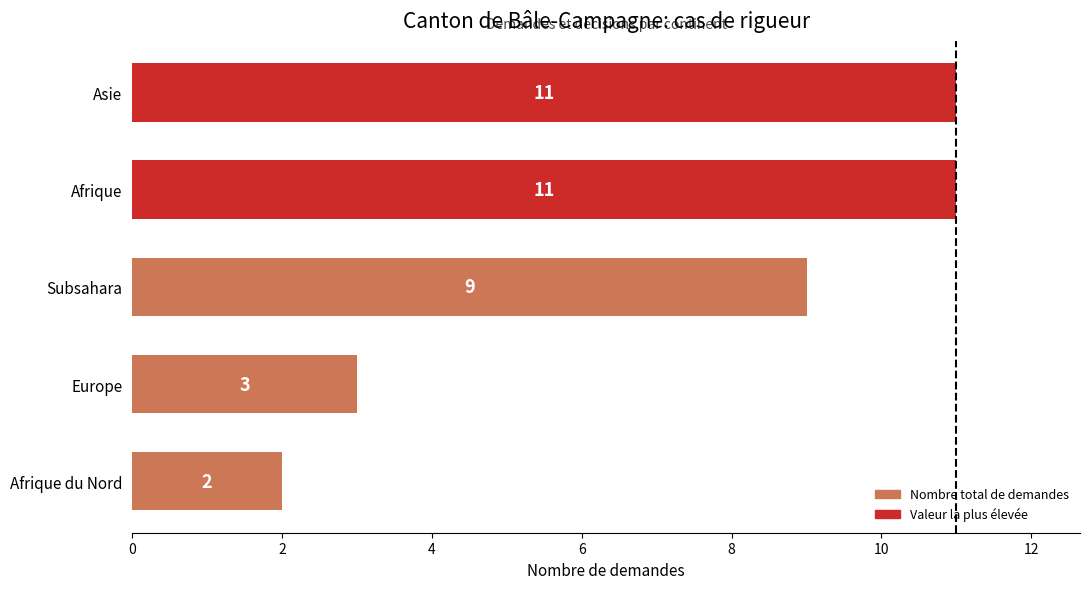

Which label corresponds to the smallest value in the chart?

Afrique du Nord